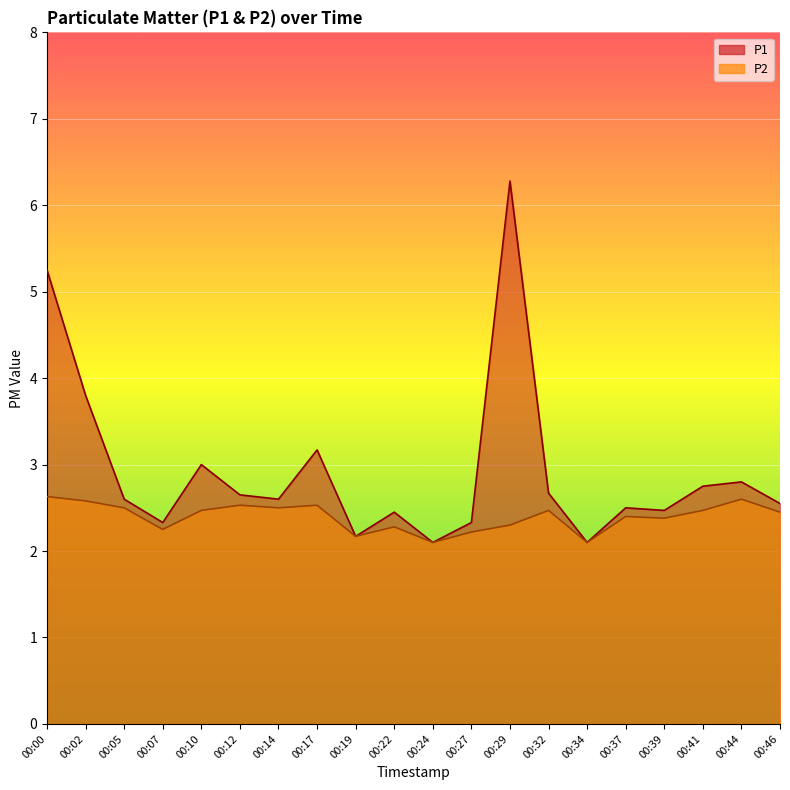

The P1 series shows 2.8 at 00:41. True or false?

True